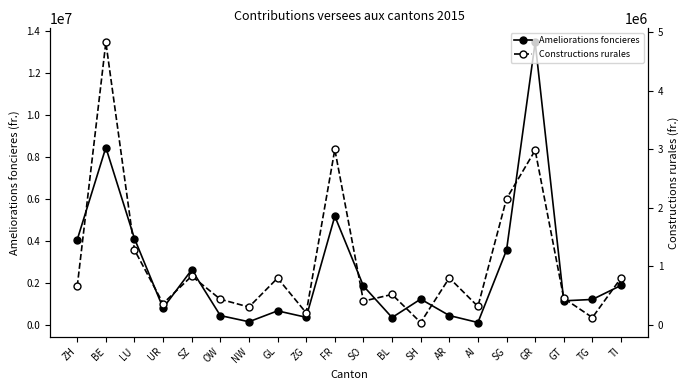

What is the spread (max minus min) of values at TI?

1081227